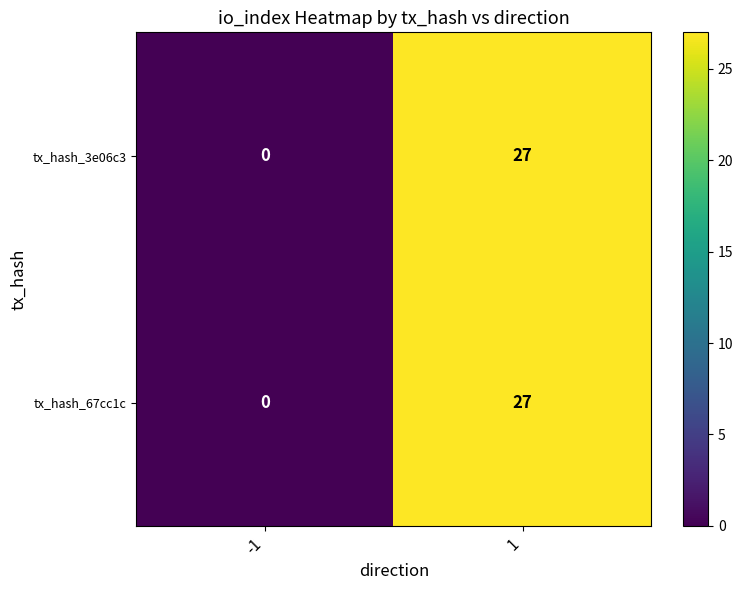

What is the approximate value of tx_hash_3e06c3 at 1?

27